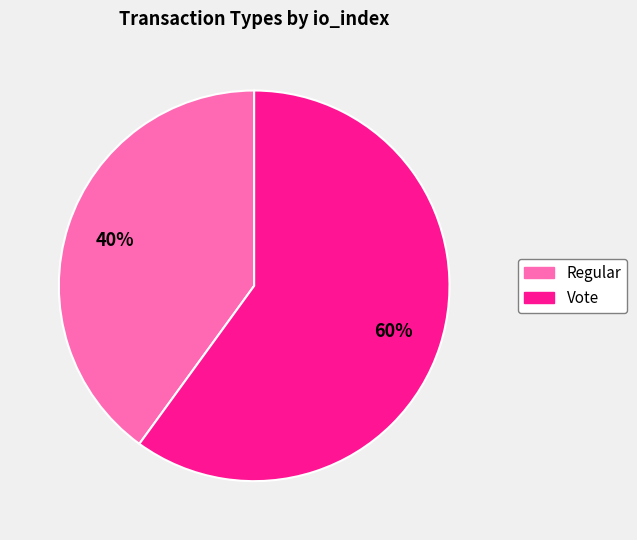

Is the sum of Vote and Regular greater than half?

Yes